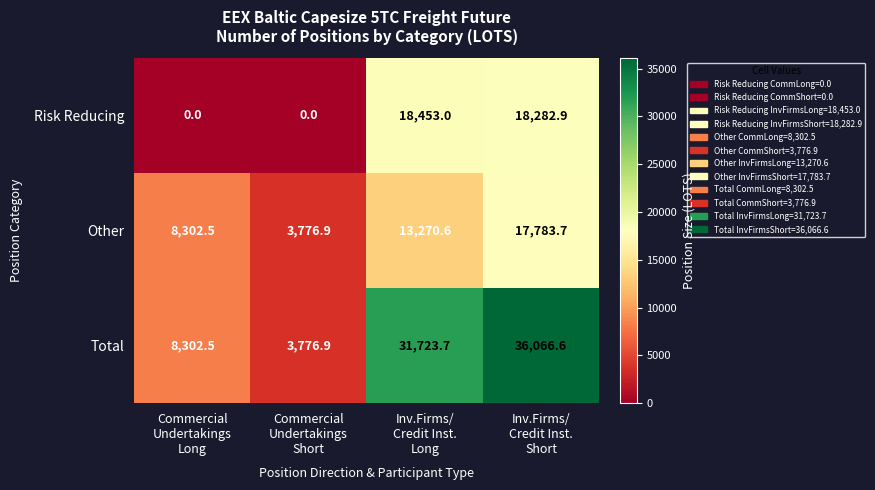

What is the difference between the maximum and minimum values in the Other series?

14006.8